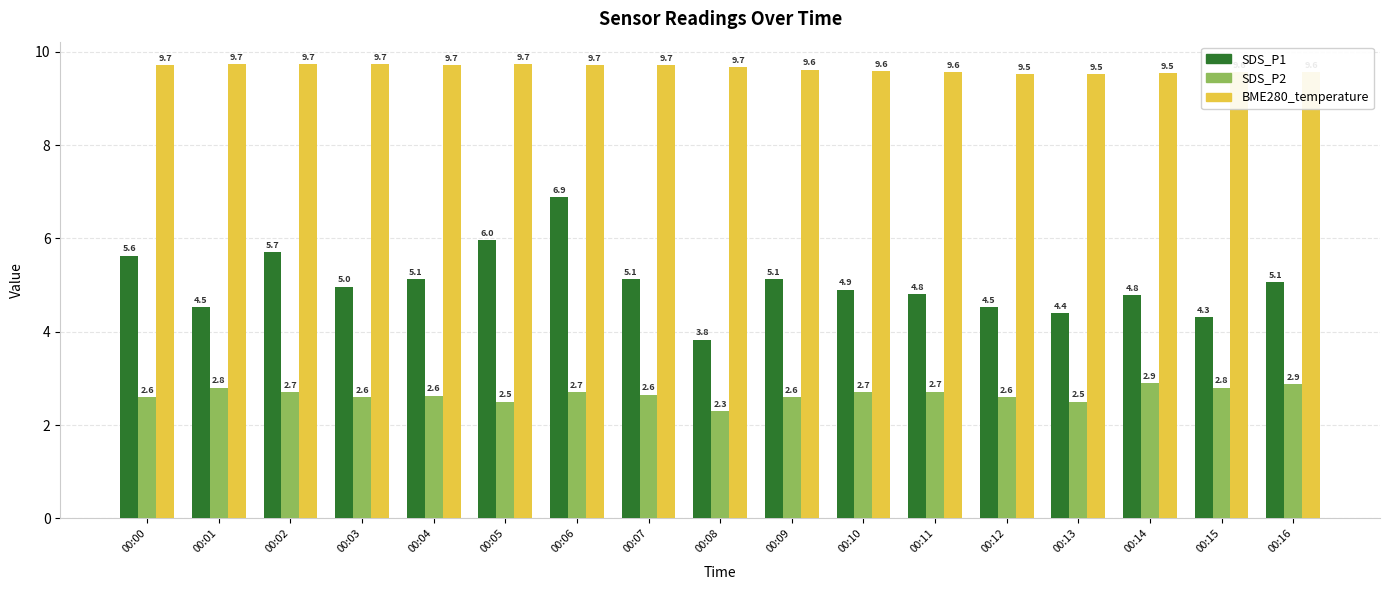

Is it true that SDS_P2 equals 0.8 at 00:02?

False